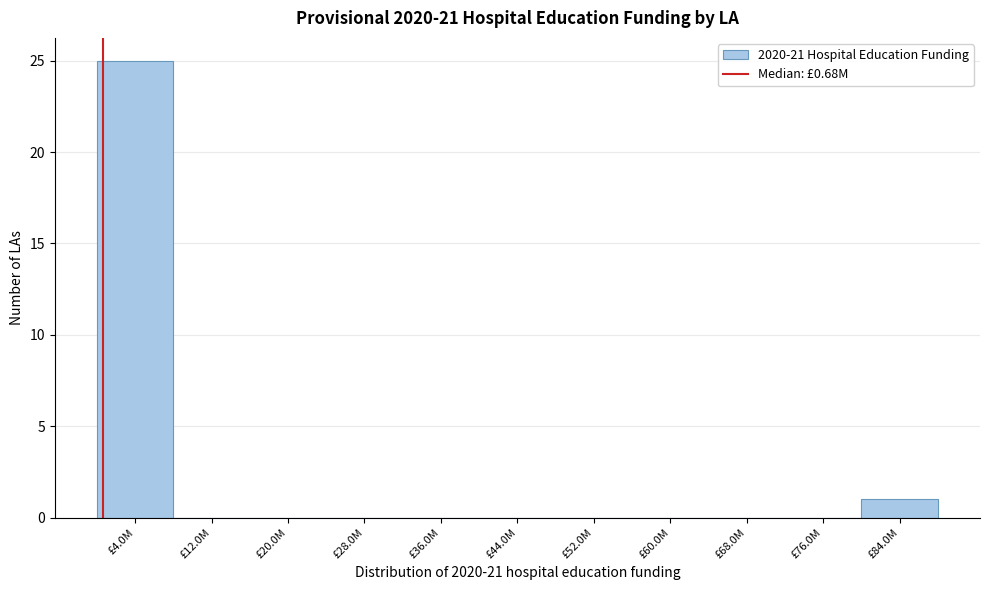

Reading left to right, what are all the values shown in this chart?

£4.0M=25	£12.0M=0	£20.0M=0	£28.0M=0	£36.0M=0	£44.0M=0	£52.0M=0	£60.0M=0	£68.0M=0	£76.0M=0	£84.0M=1